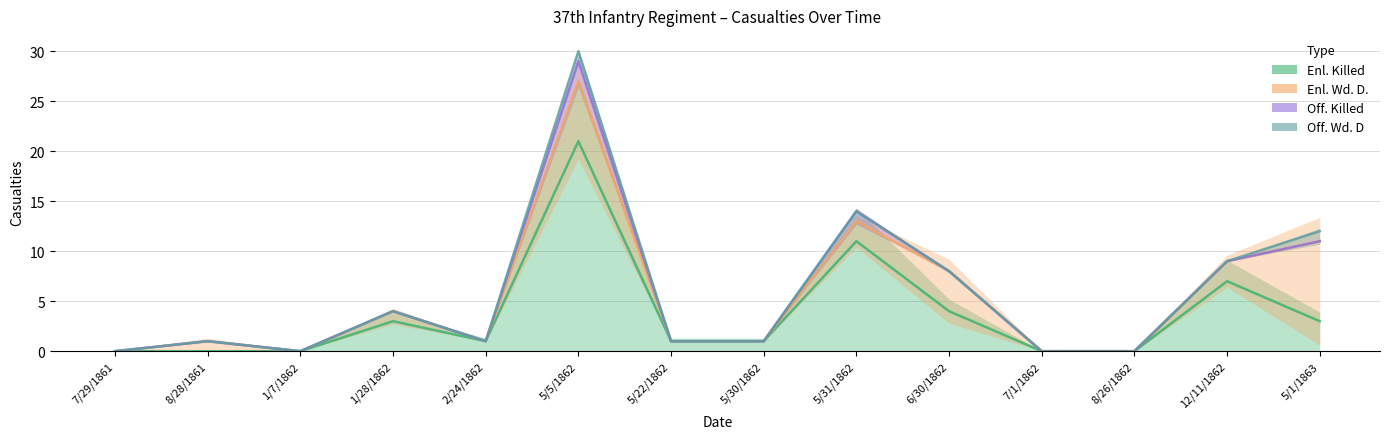

Is it true that Enl. Killed equals -12 at 7/1/1862?

False